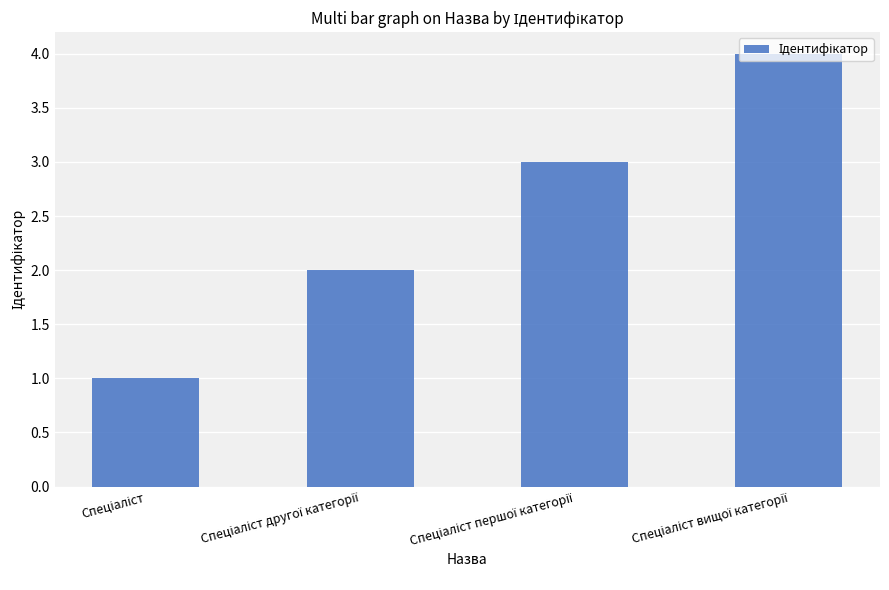

What is the sum of all values?

10